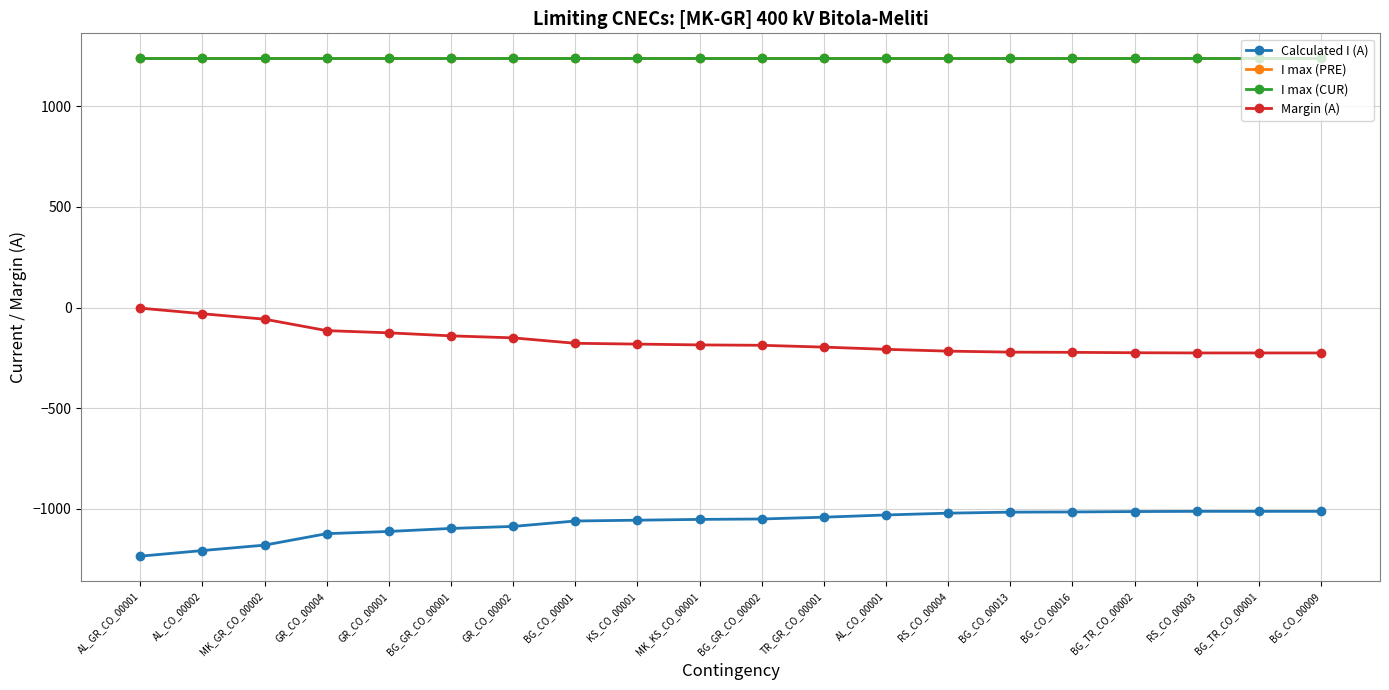

True or false: Calculated I (A) and I max (PRE) cross at least once.

False